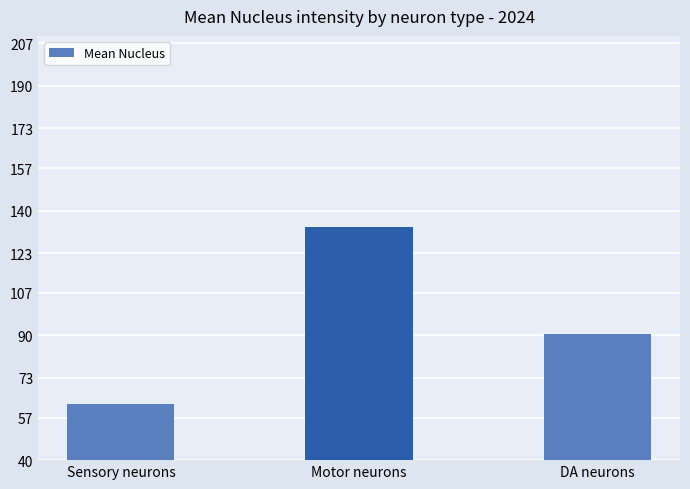

How many data points does each series have?

3